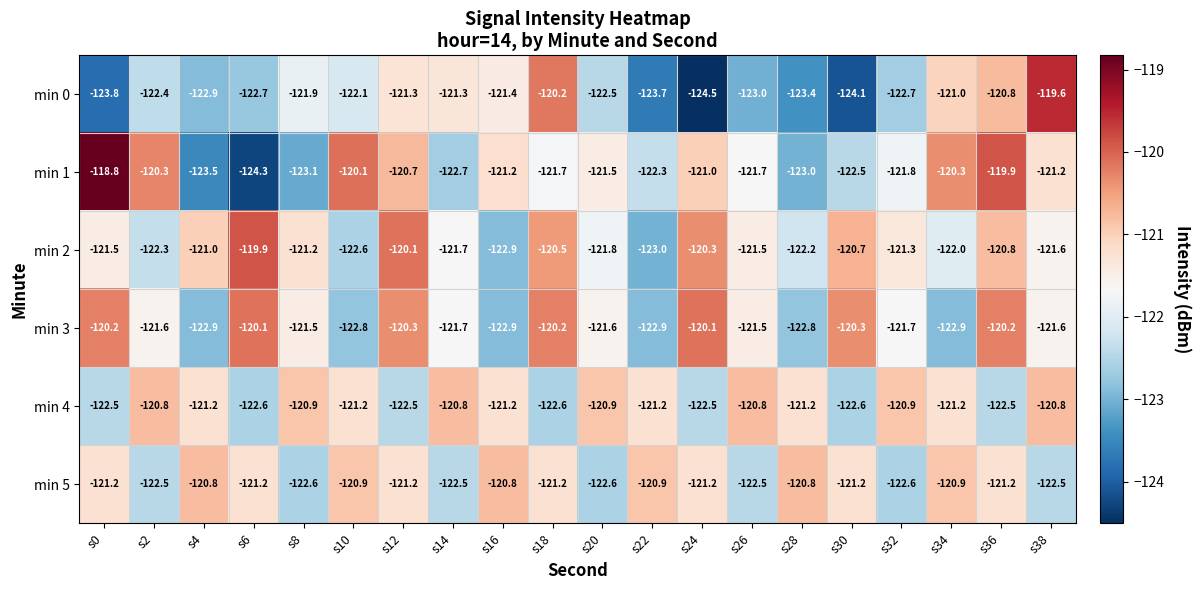

Read the min 3 value at s18.

-120.2